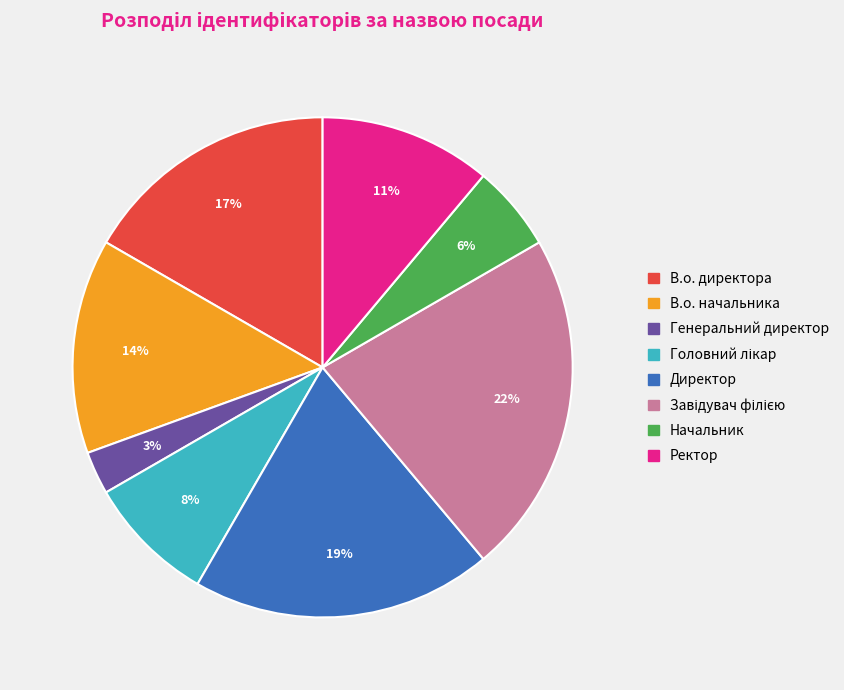

Which slice is the smallest?

Генеральний директор